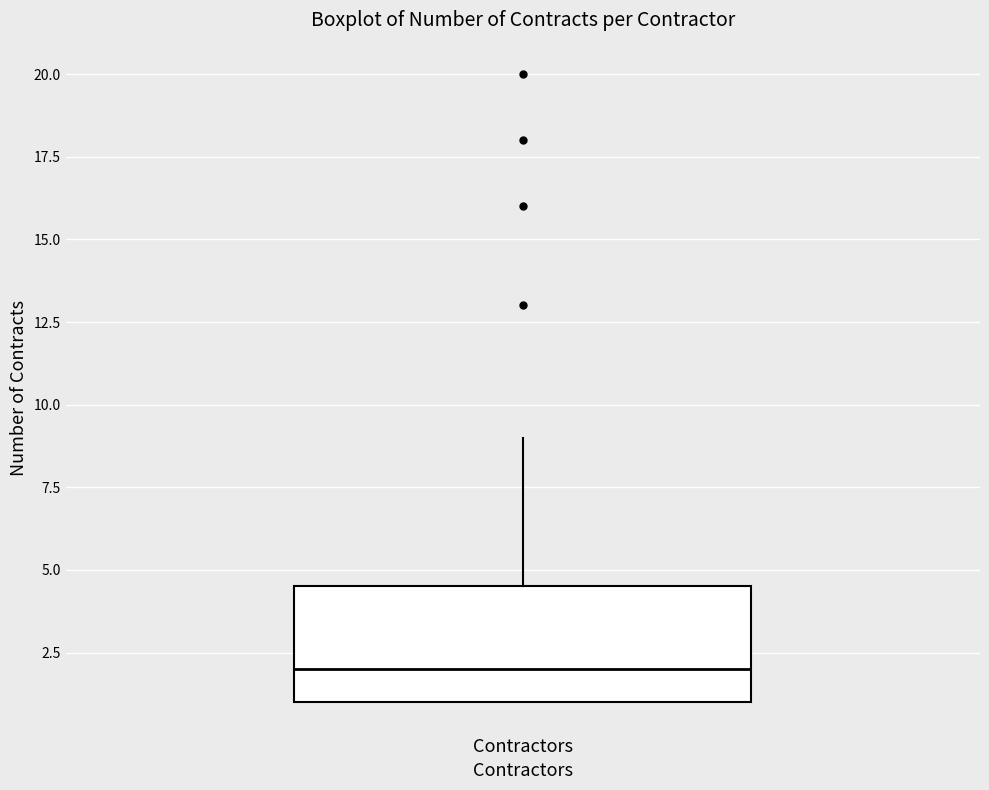

Transcribe this box plot: give where the median line is, the range the box spans, and where the two whiskers end, as read against the y-axis. The values are not printed on the chart, so give them approximately, as read against the axis.

median 2.0, box 1.0 to 4.5, whiskers 1.0 to 9.0